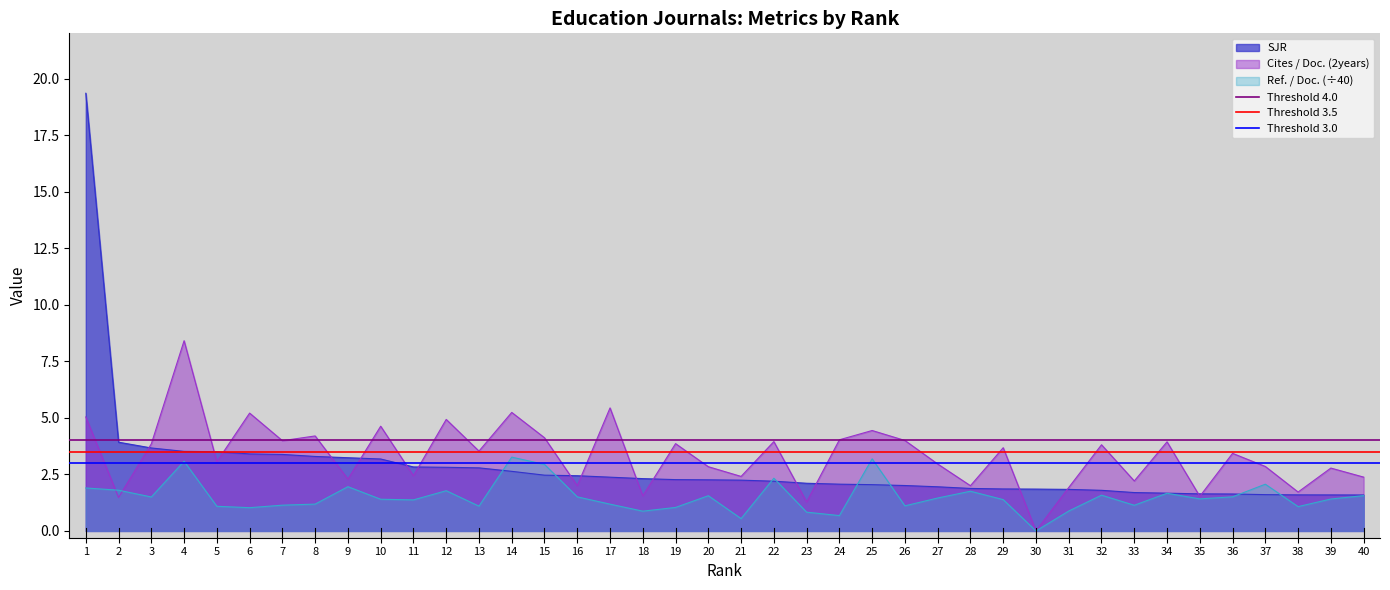

The value of Cites / Doc. (2years) at 35 is 1.5. True or false?

True